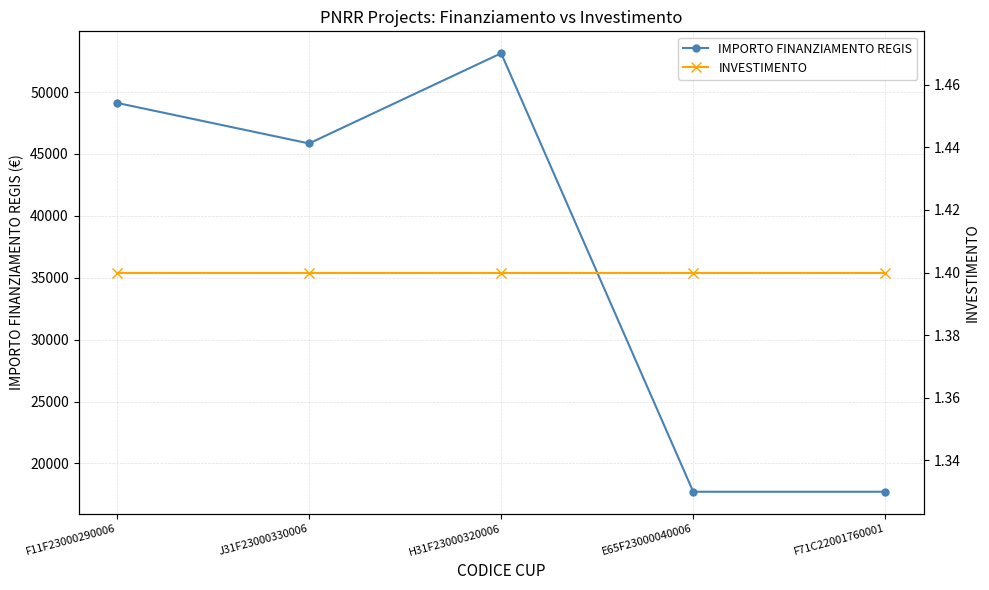

Which has a higher value, E65F23000040006 or F11F23000290006?

F11F23000290006